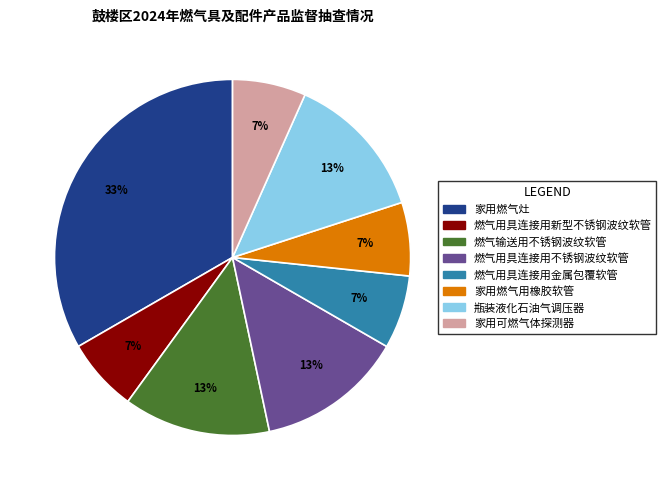

To the nearest percent, what percentage of the pie is 燃气用具连接用不锈钢波纹软管?

13%